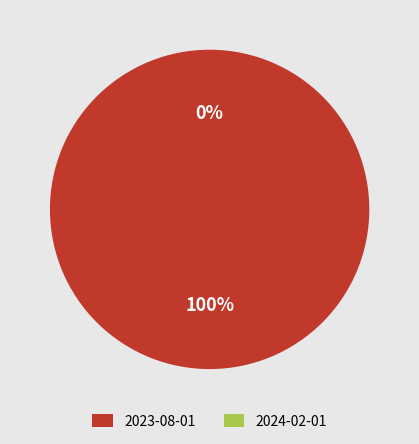

What is the largest slice in the pie chart?

2023-08-01